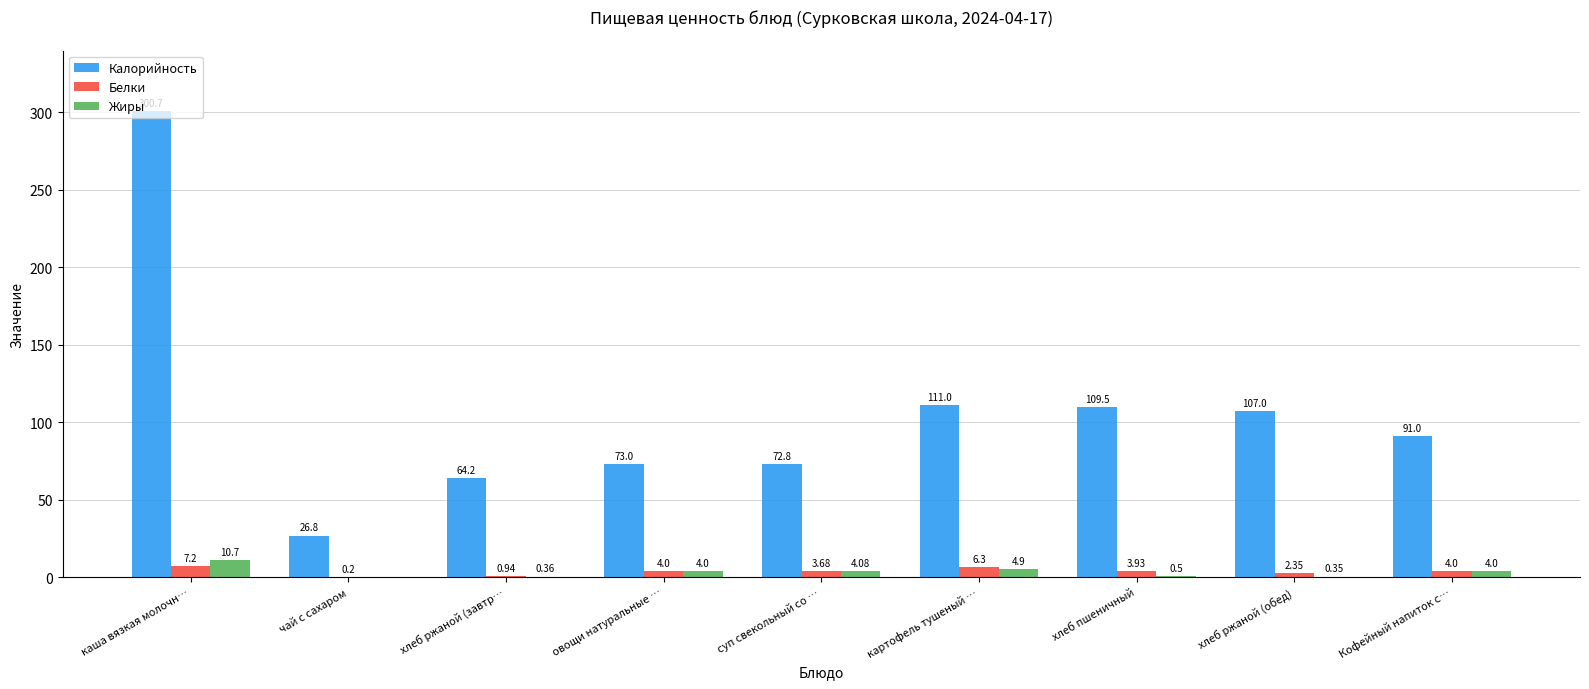

Where does the Калорийность series first go above 91?

каша вязкая молочн…